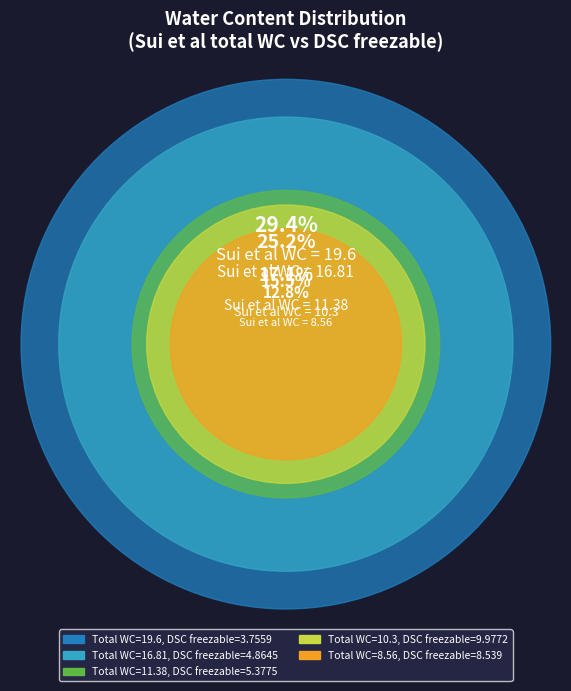

What is the largest slice in the pie chart?

19.6